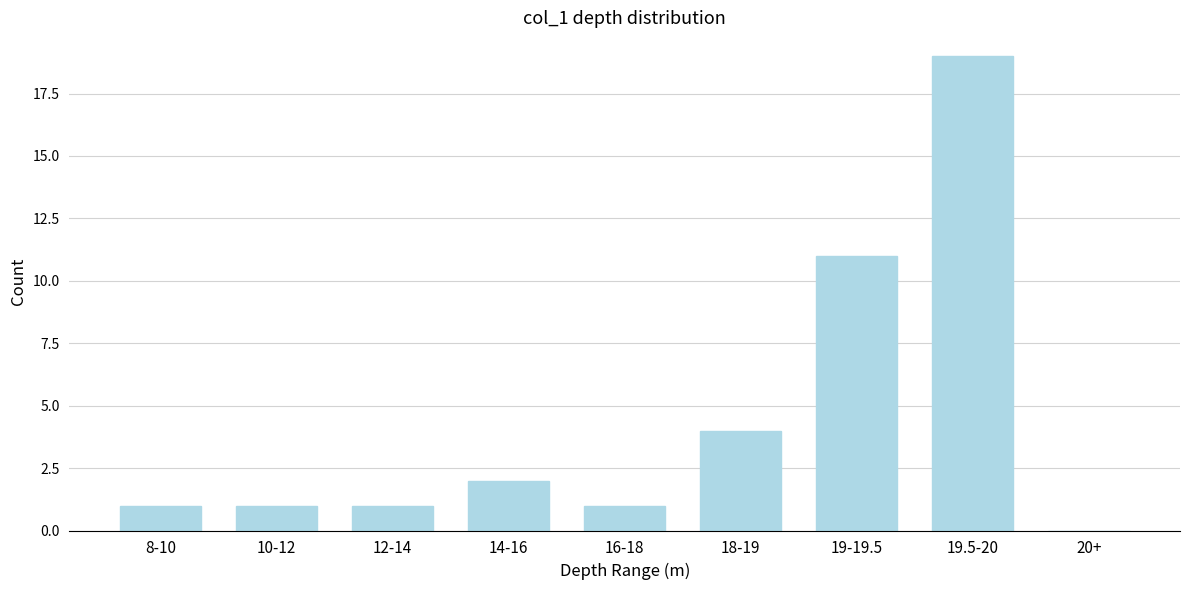

Reading left to right, what are all the values shown in this chart?

8-10=1	10-12=1	12-14=1	14-16=2	16-18=1	18-19=4	19-19.5=11	19.5-20=19	20+=0